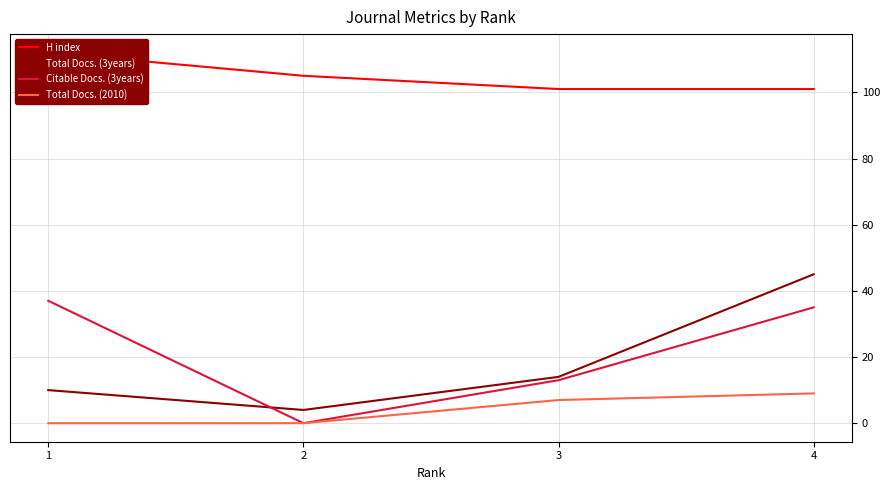

Is the value of Total Docs. (3years) at 1 greater than the value of Total Docs. (2010) at 2?

Yes